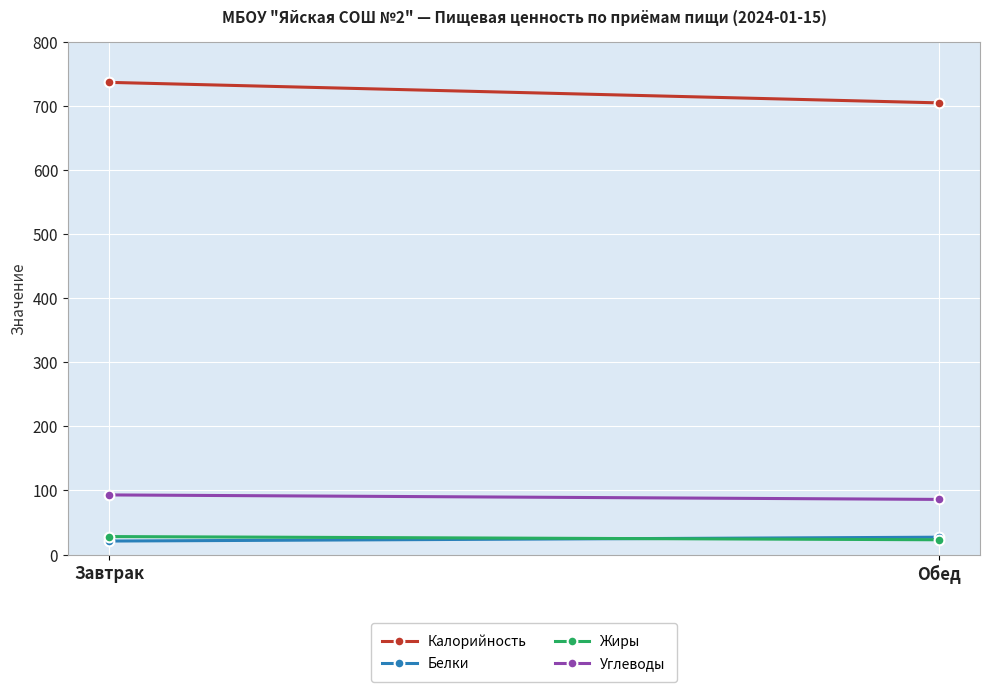

What is the highest value of the Жиры series?

28